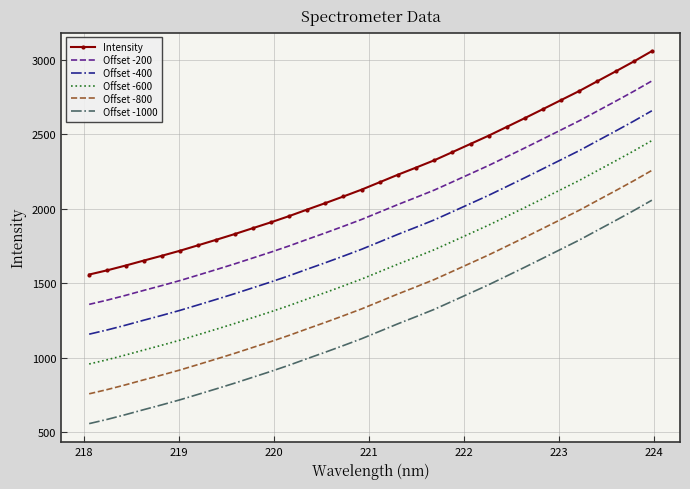

List the series in order of their peak value, highest first.

Intensity, Offset -200, Offset -400, Offset -600, Offset -800, Offset -1000